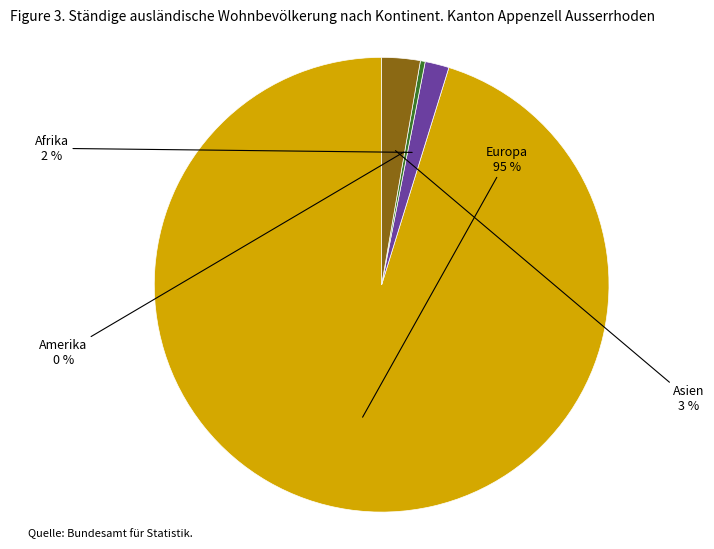

To the nearest percent, what is the difference between the largest and smallest slice percentages?

95%